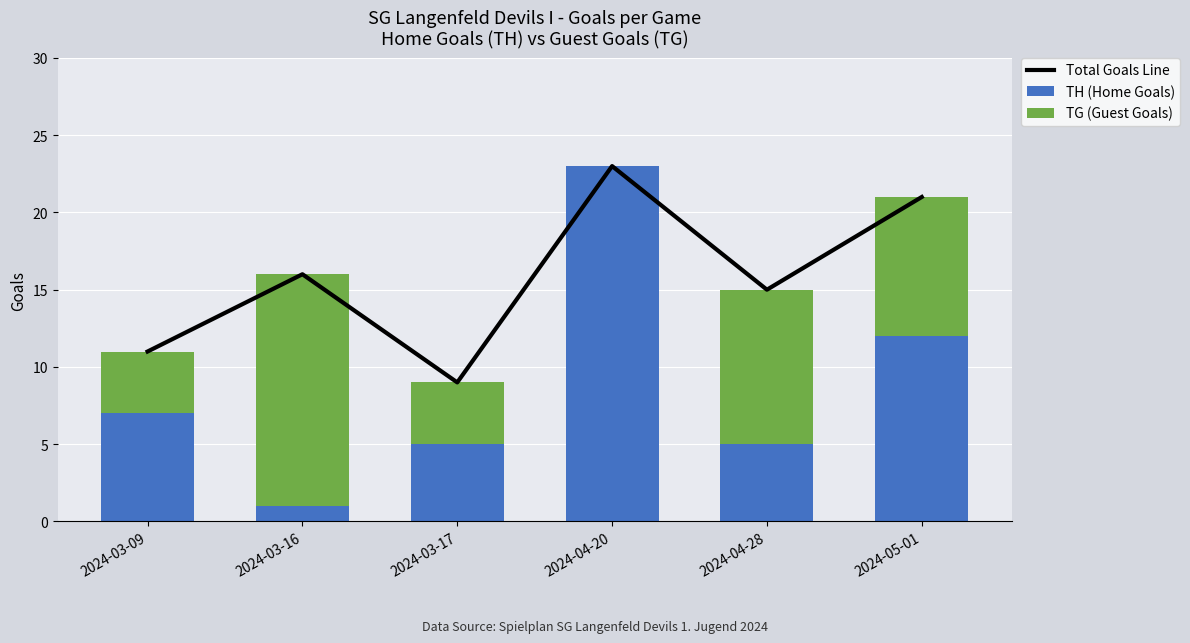

What is the label of the 1st bar from the left?

2024-03-09